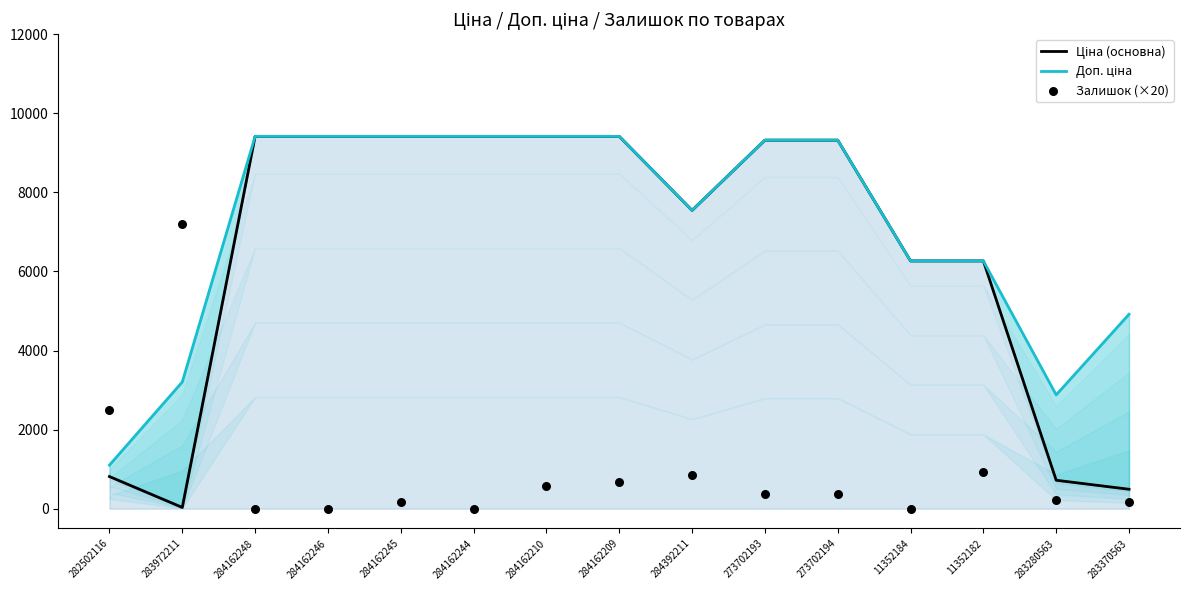

What are all the series names shown in the legend?

Ціна (основна), Доп. ціна, Залишок (×20)